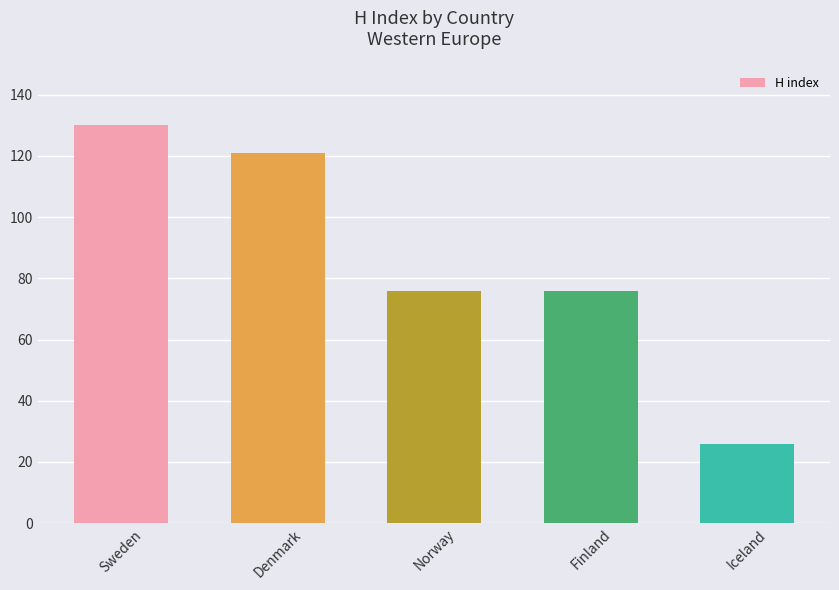

What is the difference between the maximum and minimum values?

104